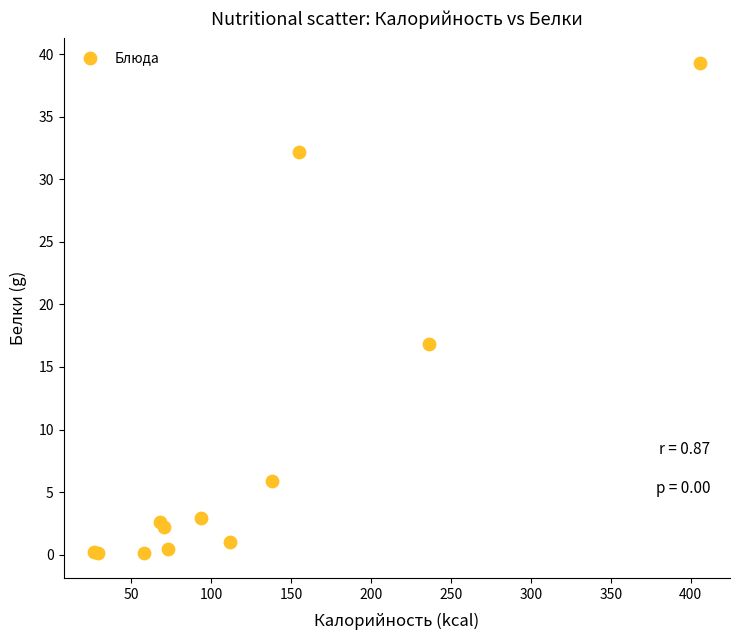

What Y value in the scatter plot is closest to 19?

16.8